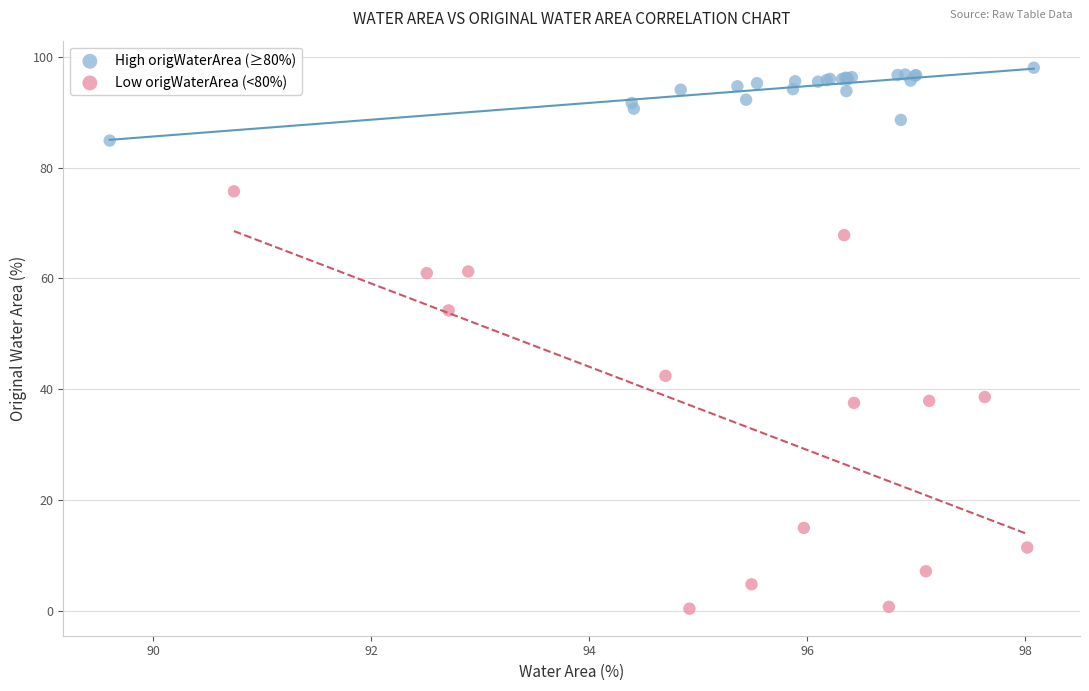

Which series has the widest spread of Y values?

Low origWaterArea (<80%)